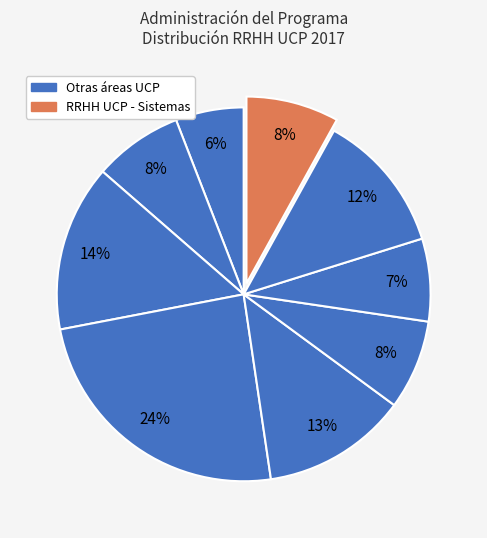

How many segments does this pie chart have?

9